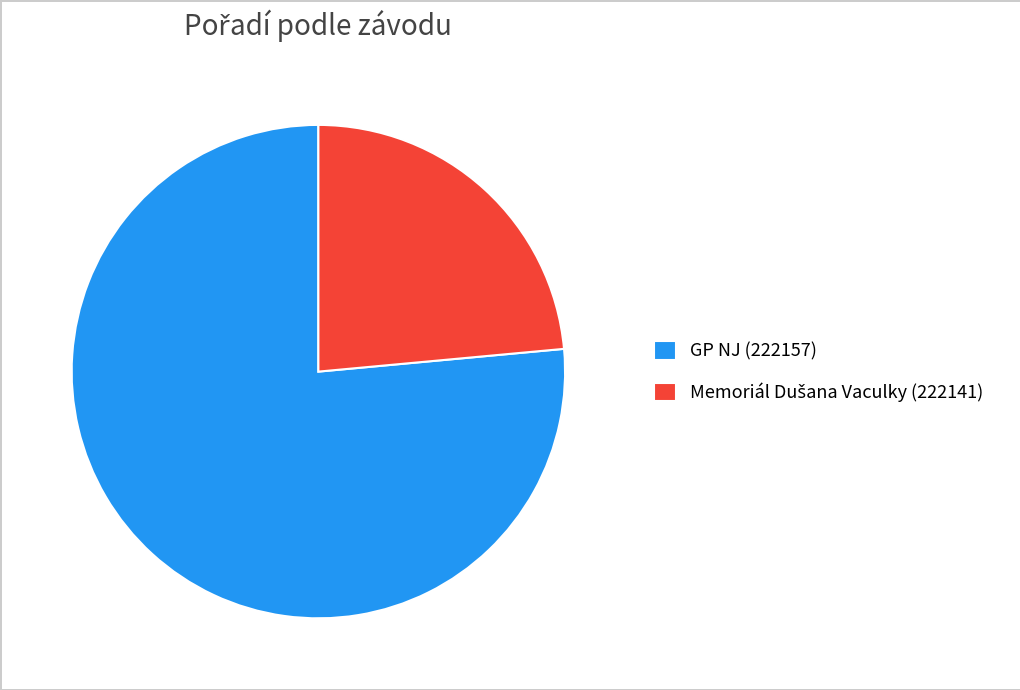

Is it true that GP NJ (222157) is 85% of the pie?

False